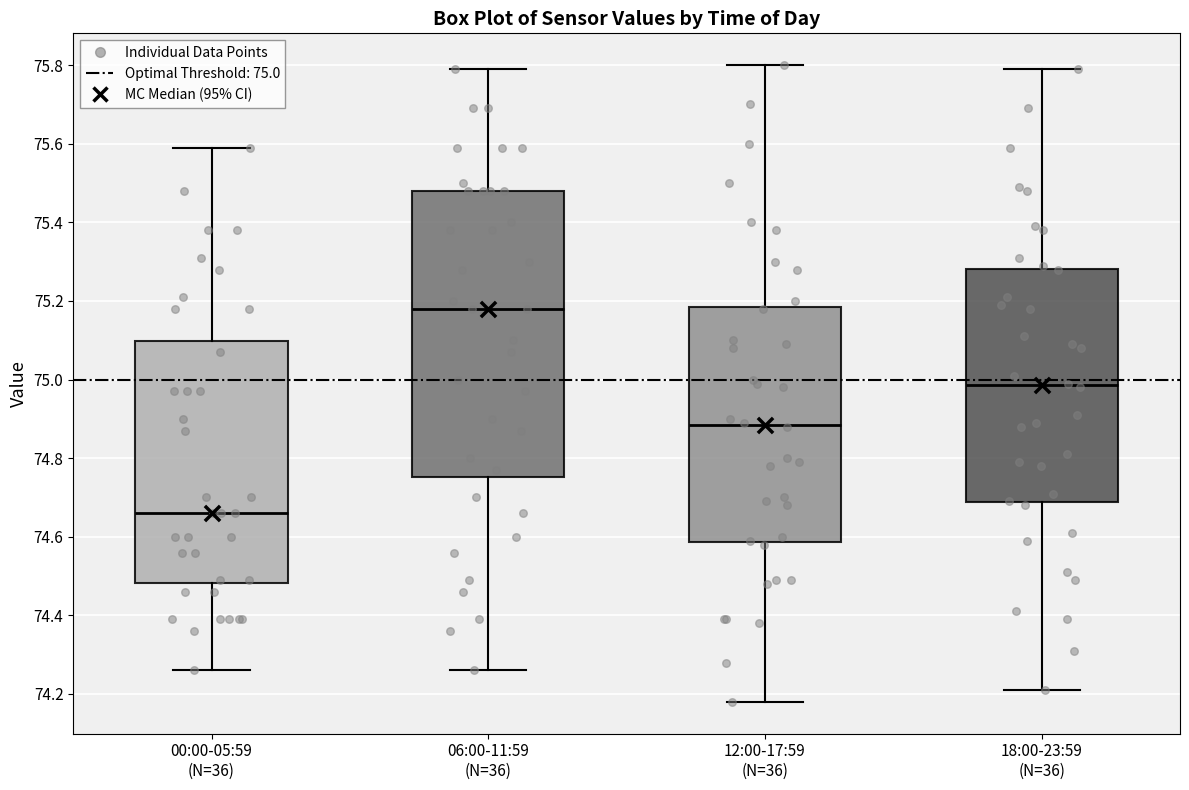

Comparing the boxes themselves (not the whiskers), which one is the tallest?

06:00-11:59 (N=36)